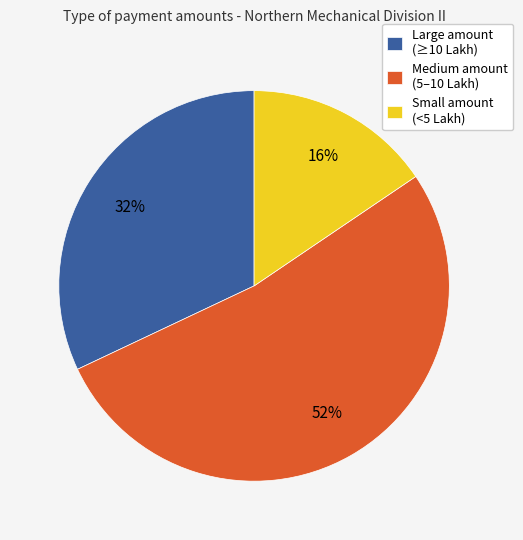

To the nearest percent, what percentage of the pie is Small amount (<5 Lakh)?

16%